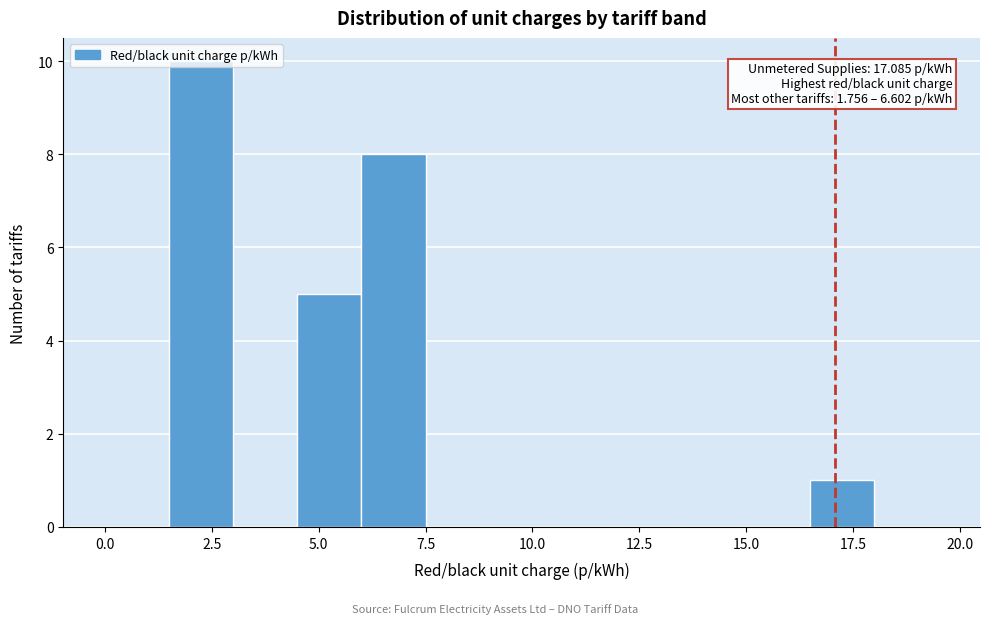

Read against the x-axis, roughly where is the centre of the tallest bar?

2.5